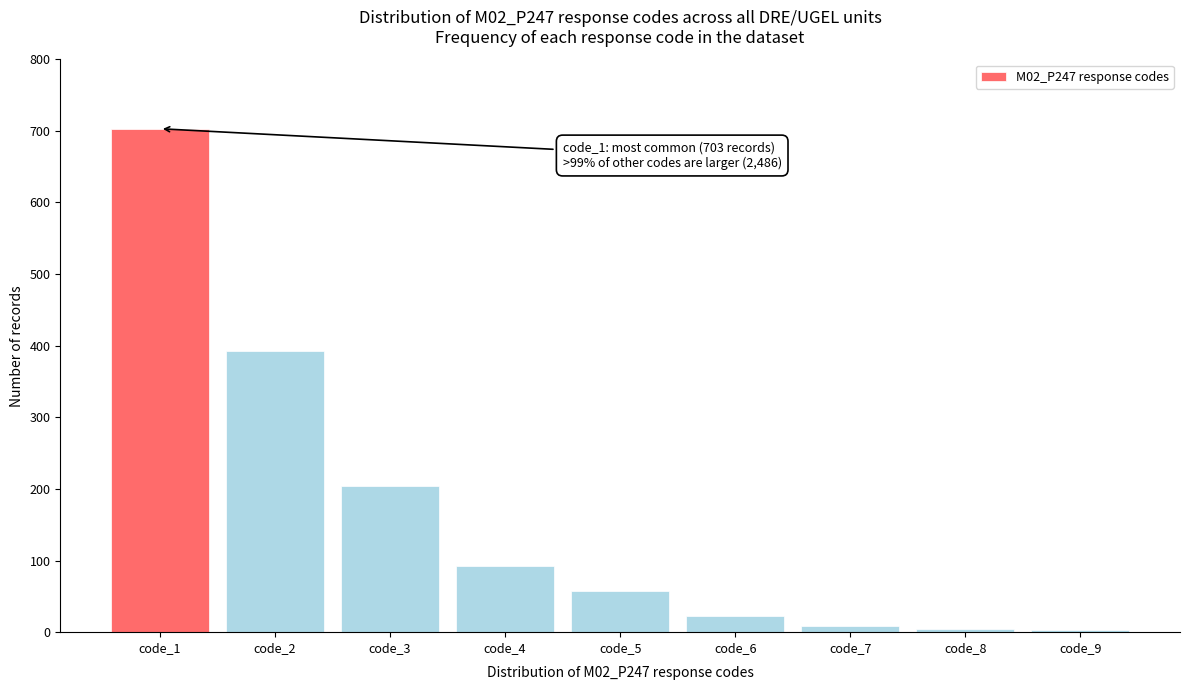

Where is the data nearest to the value 353?

code_2